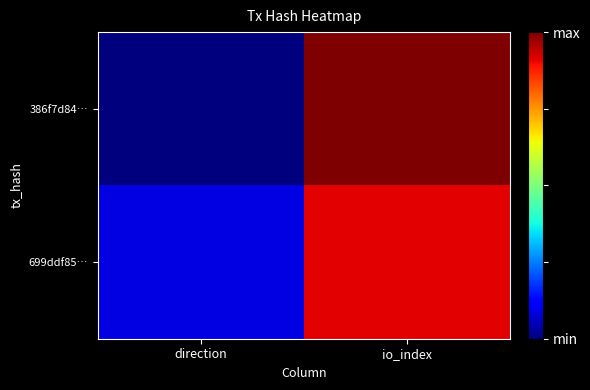

Reading left to right, what are all the values shown in this chart?

386f7d84…: direction=-1	io_index=22
699ddf85…: direction=1	io_index=20